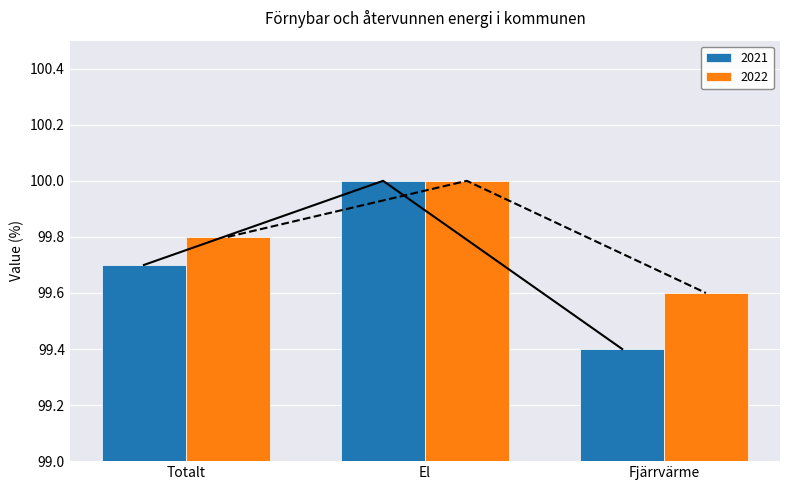

What is the difference between the second highest and minimum values in the 2022 series?

0.2